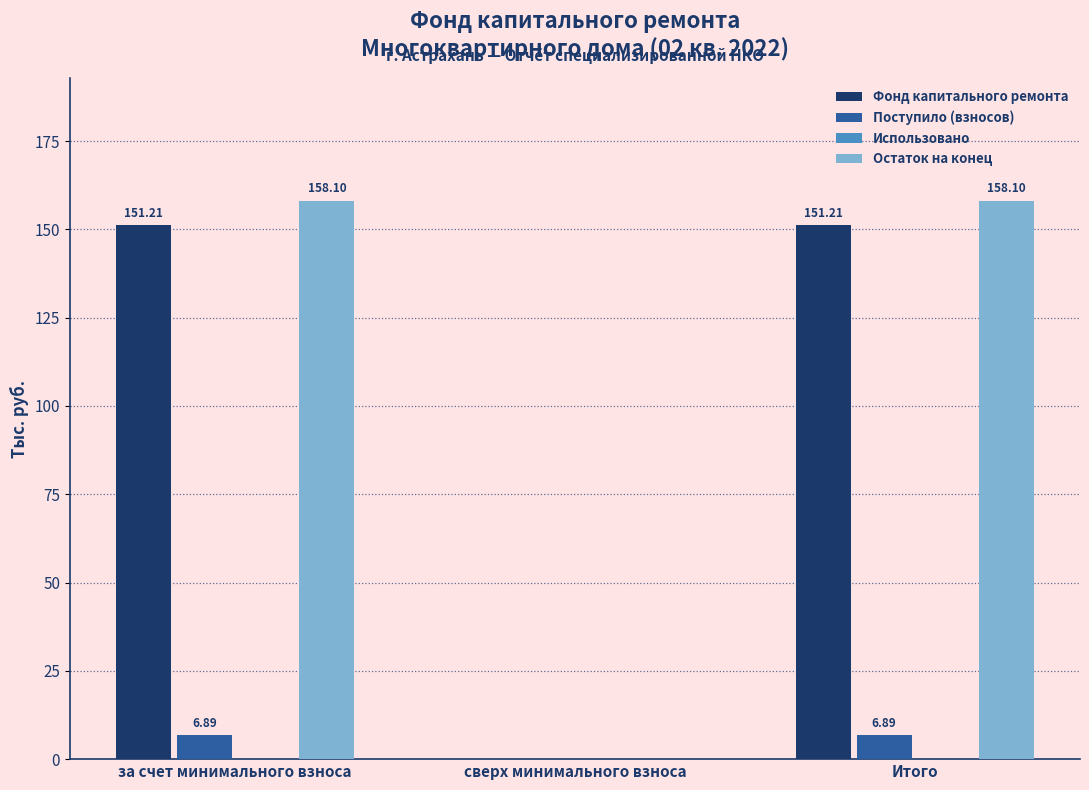

What value does the Поступило (взносов) series have at за счет минимального взноса?

6.9